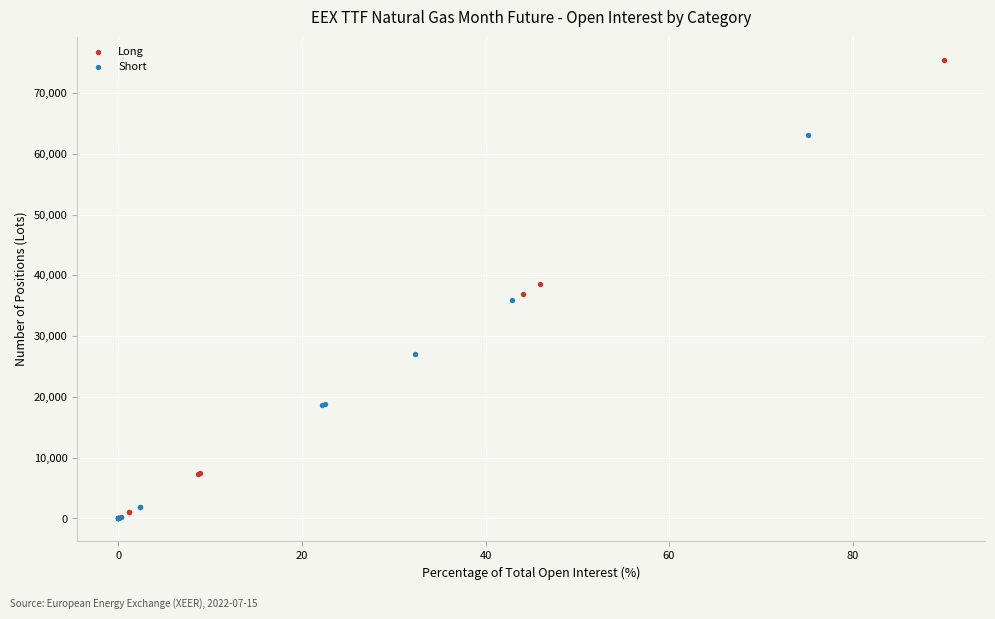

Which series has the largest Y range (max minus min)?

Long